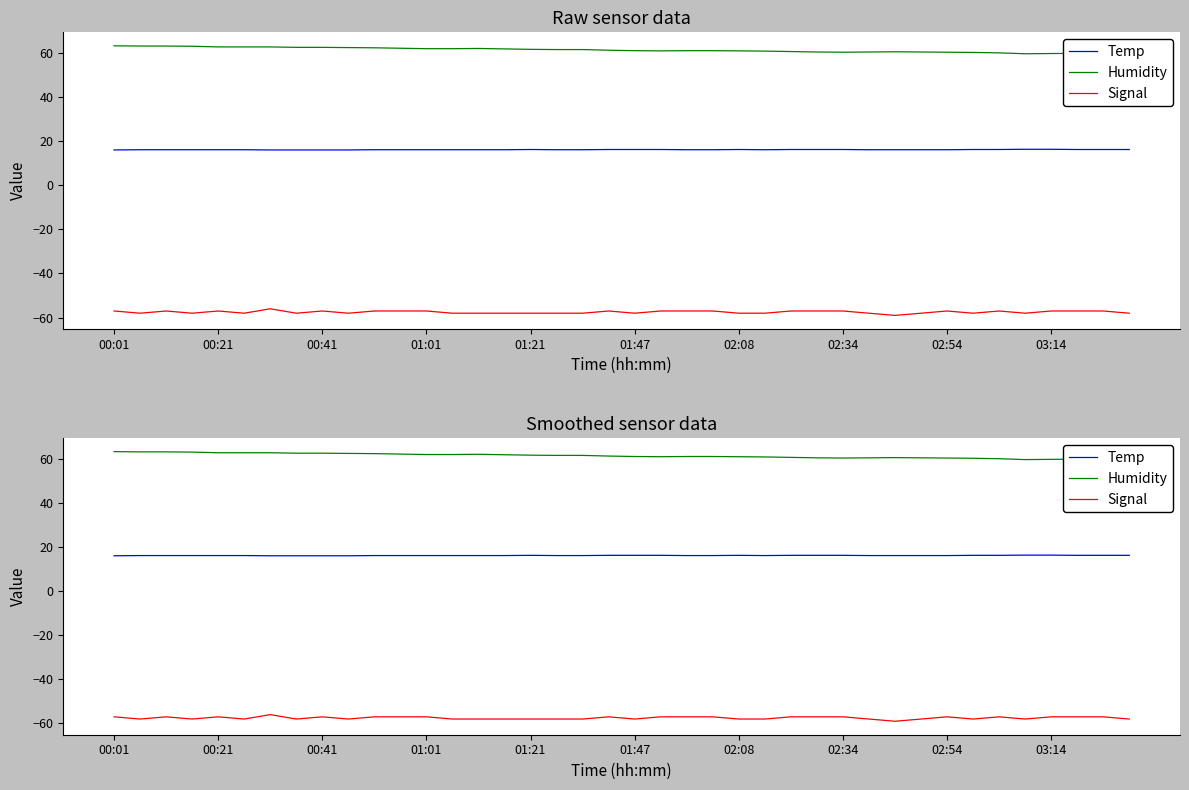

True or false: Temp has a value of 28.5 at 27.

False